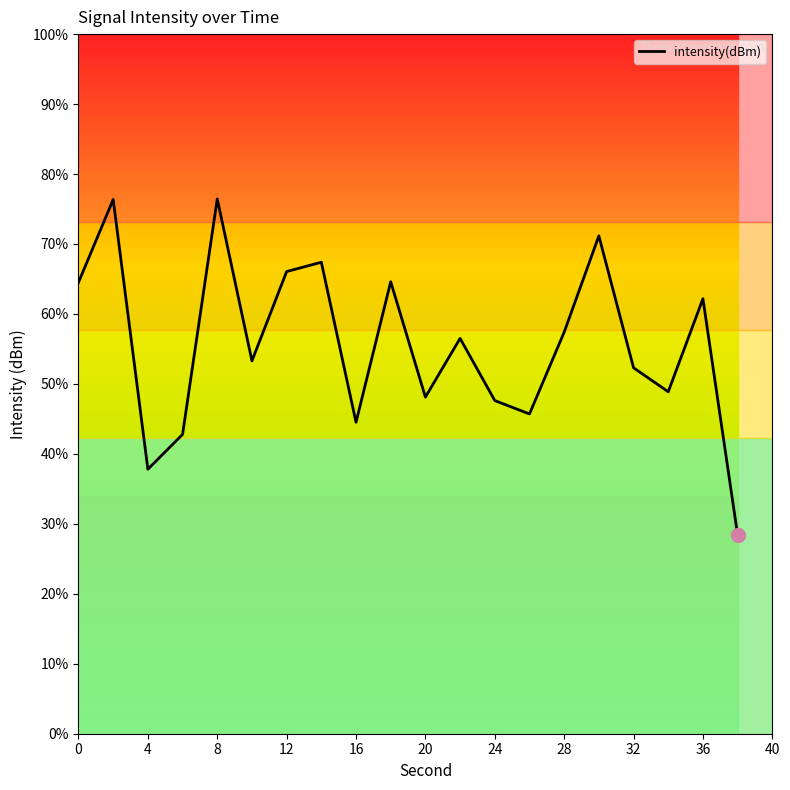

Does the chart have visible grid lines?

No